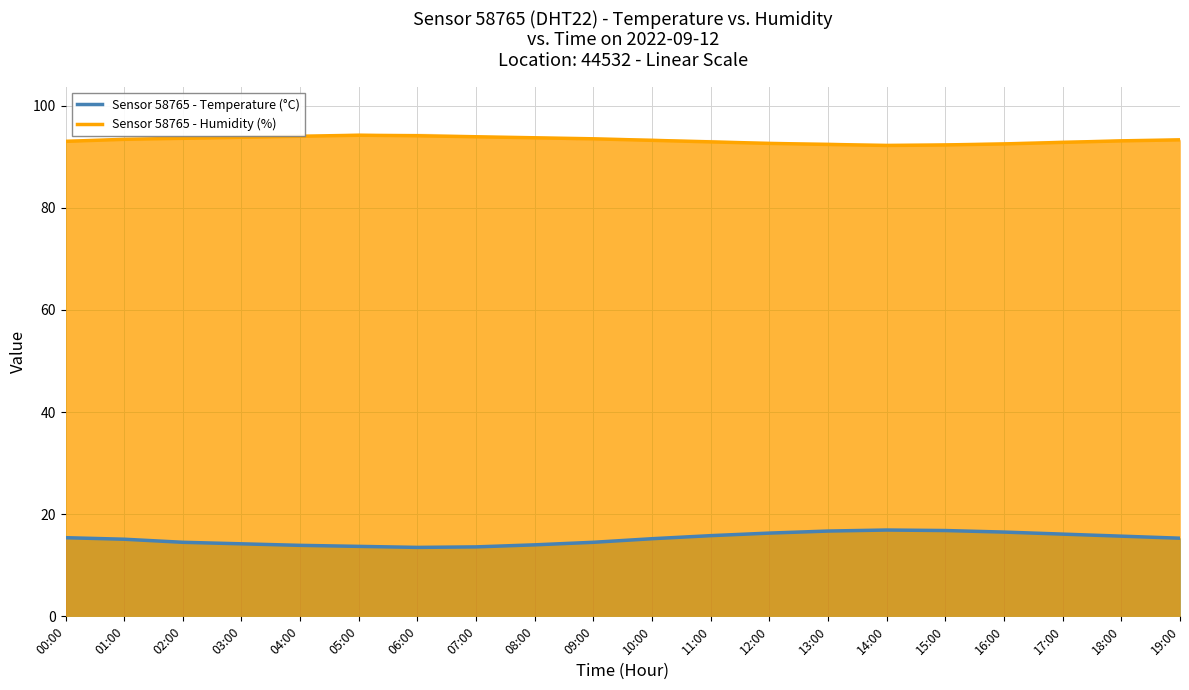

Does the chart have visible grid lines?

Yes